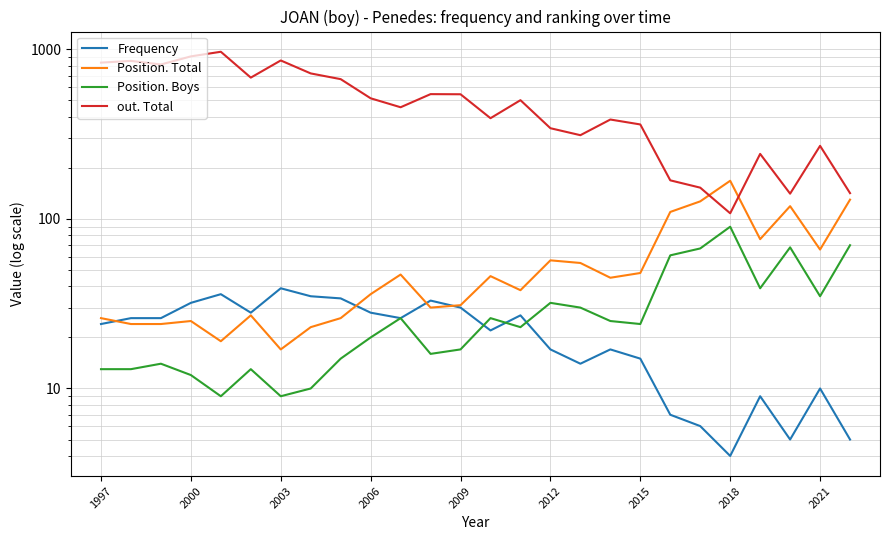

Is it true that Frequency equals 10 at 2003?

False